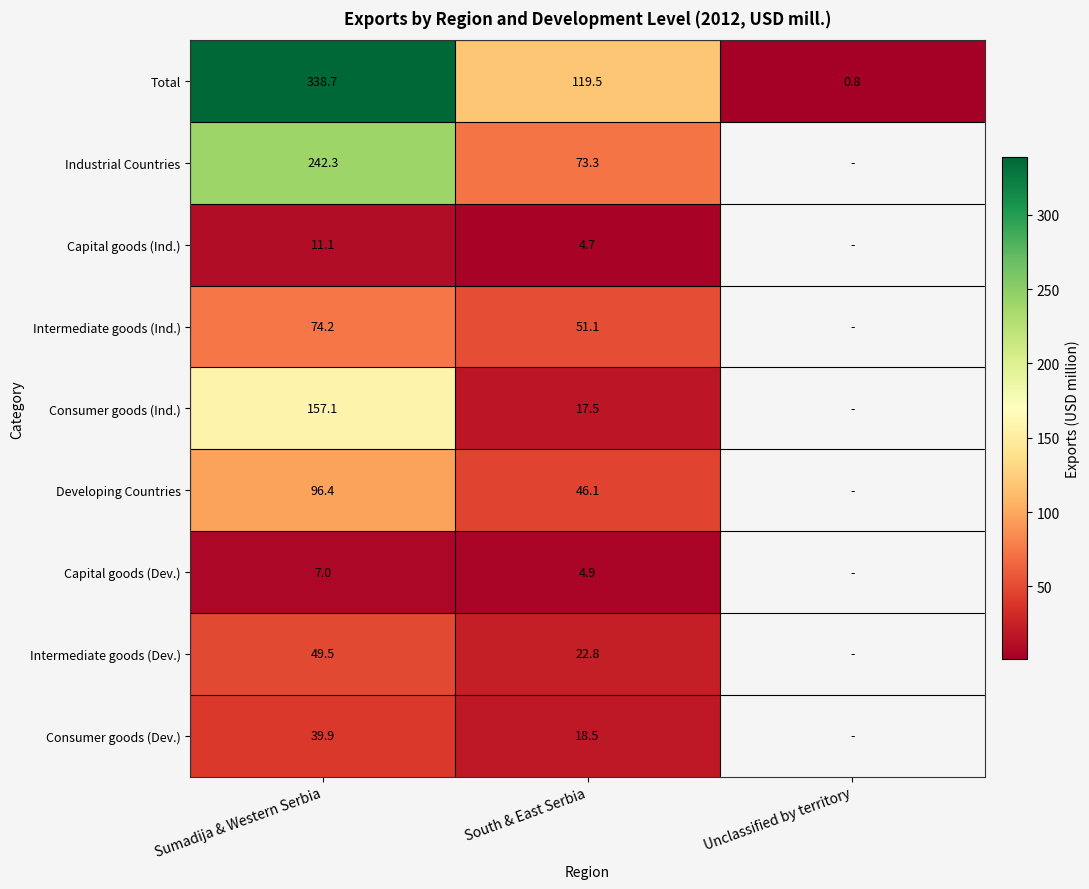

Is the value of Intermediate goods (Dev.) at Sumadija & Western Serbia greater than the value of Total at Sumadija & Western Serbia?

No